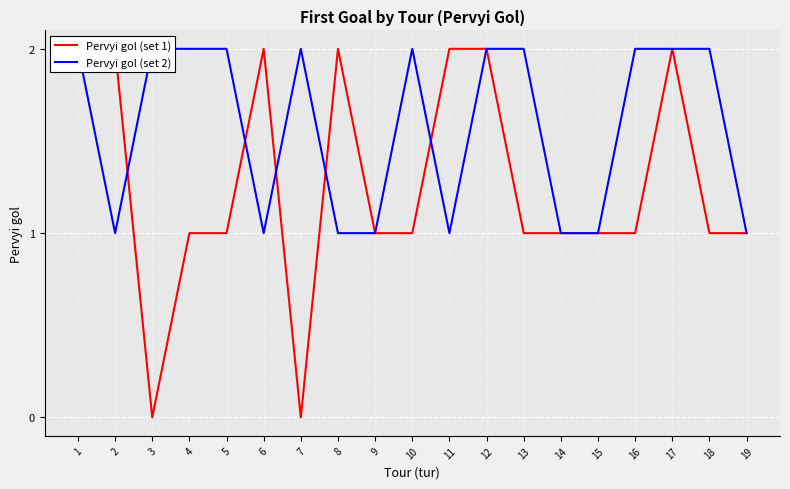

At which label does Pervyi gol (set 1) reach its minimum?

3